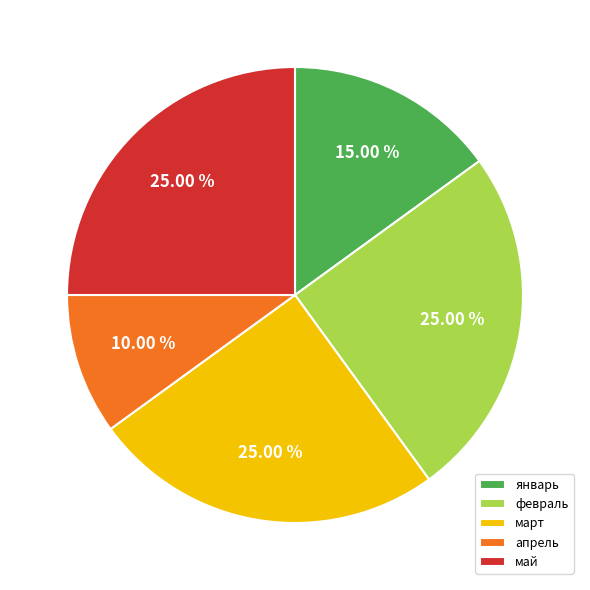

Is there a majority slice in this chart?

No